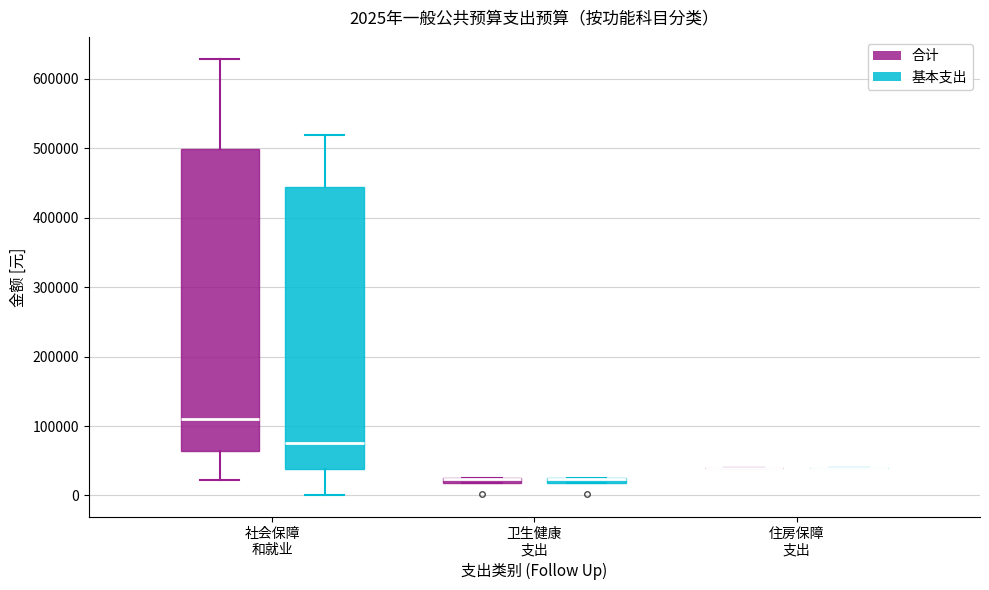

Comparing the boxes themselves (not the whiskers), which one is the tallest?

社会保障 和就业 (合计)